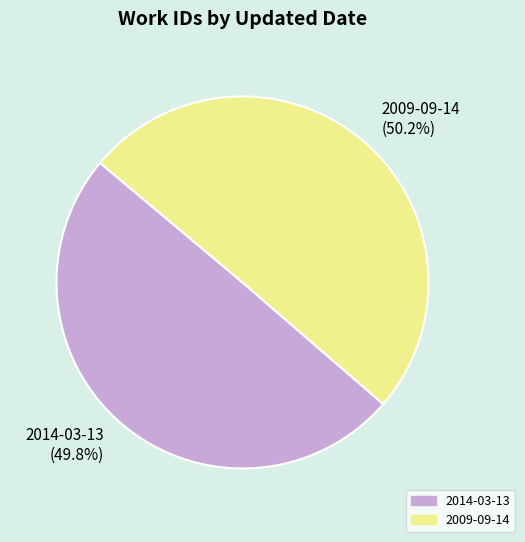

Is it true that 2014-03-13 is 50% of the pie?

True